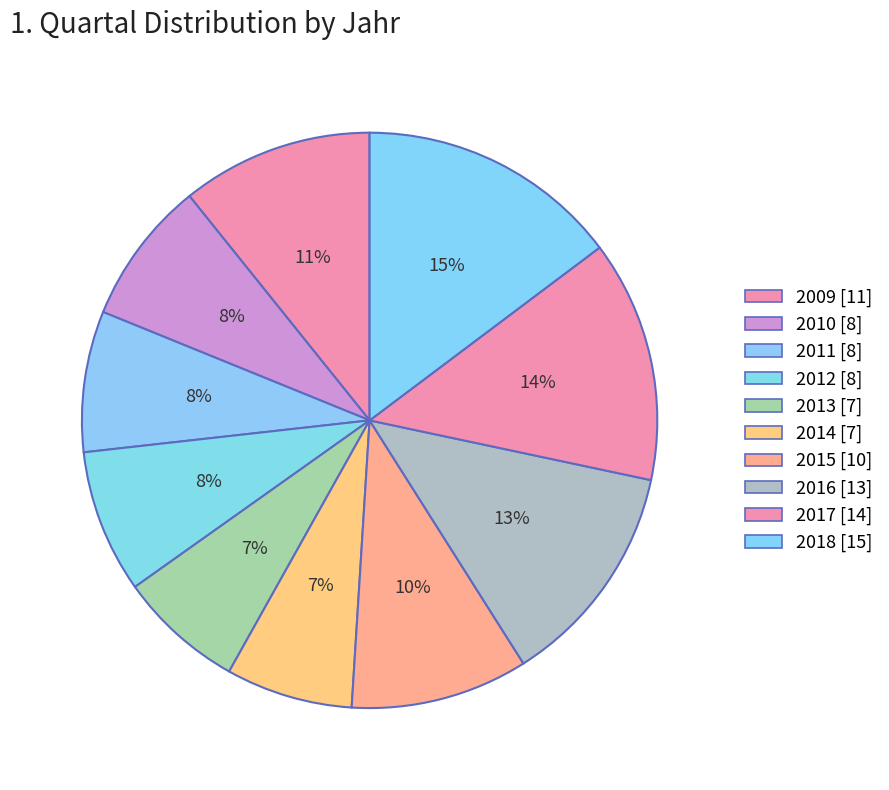

Approximately how many times larger is the value at 2009 compared to 2014?

1.5